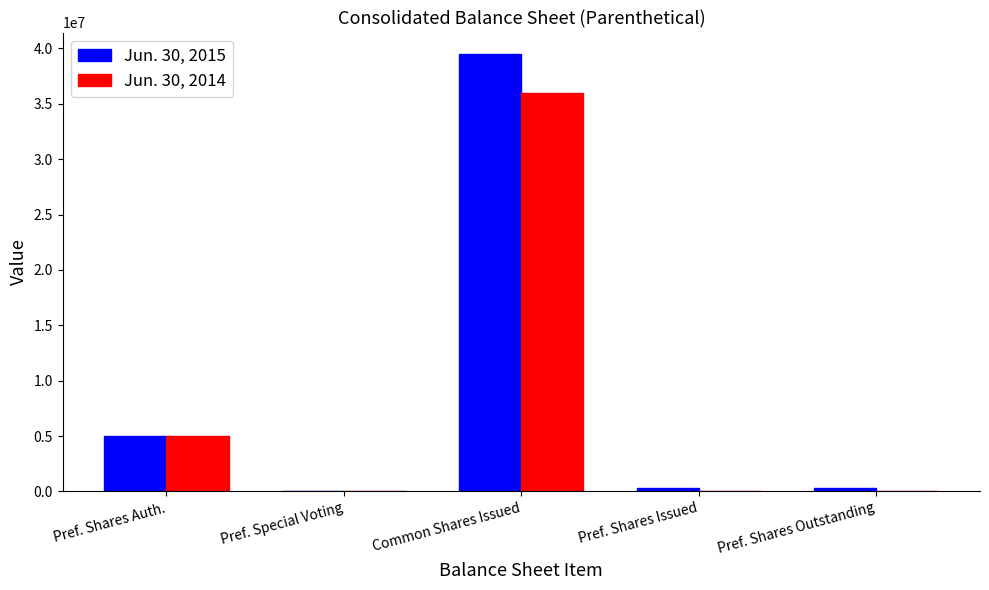

At which label does Jun. 30, 2015 first exceed 278530?

Pref. Shares Auth.